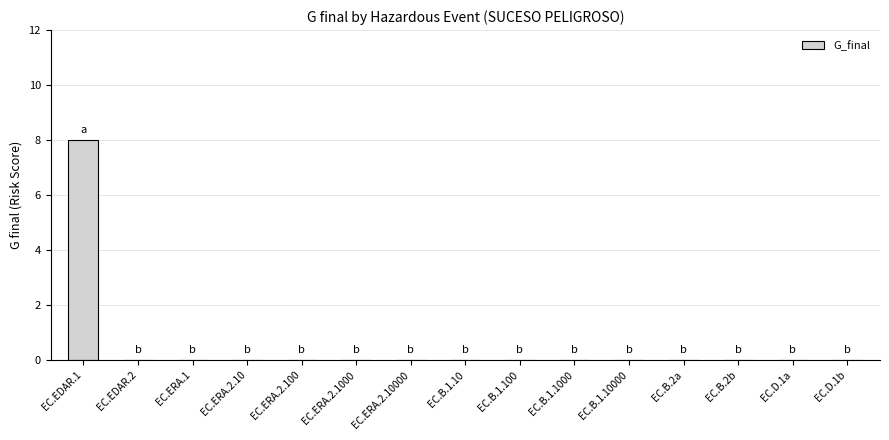

Count the number of data series in this chart.

1